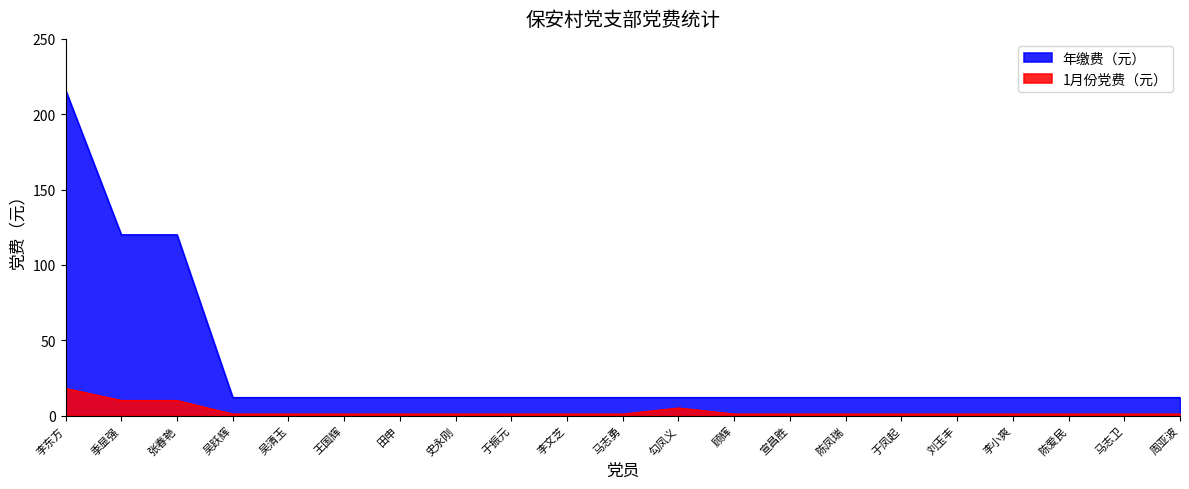

What are all the series names shown in the legend?

年缴费（元）, 1月份党费（元）